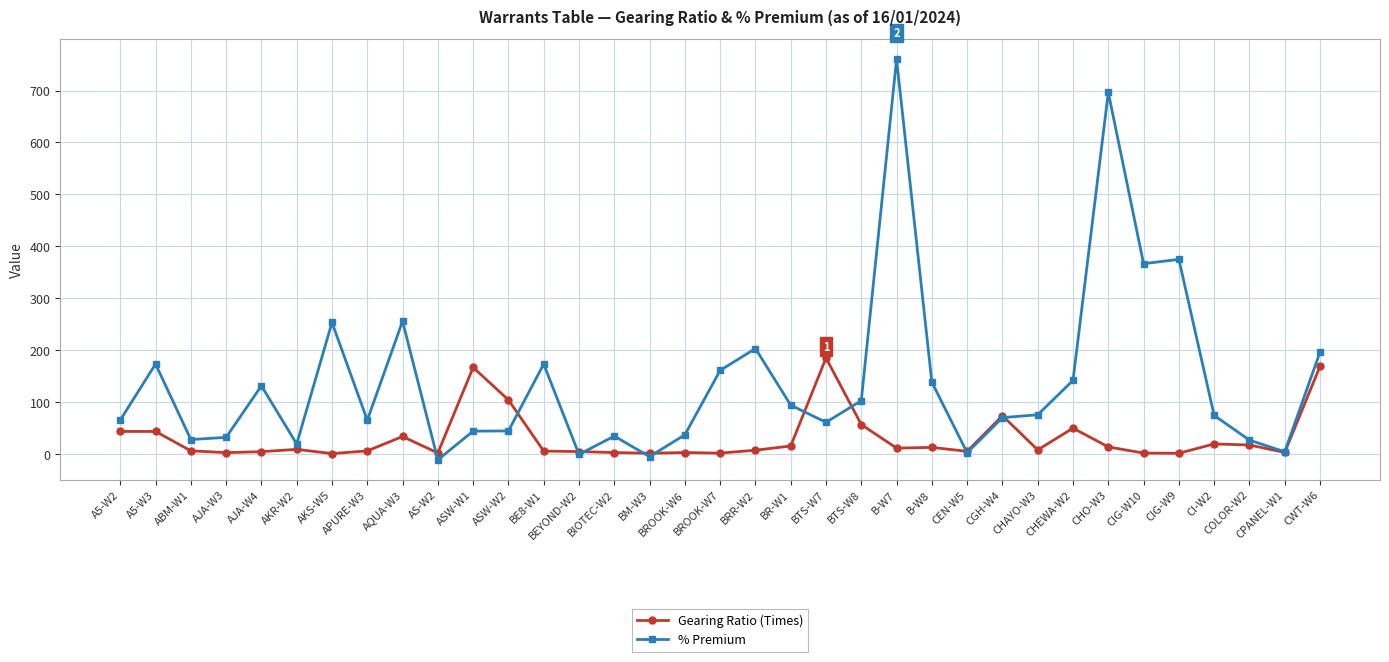

What is the total value across all series at AJA-W4?

136.3